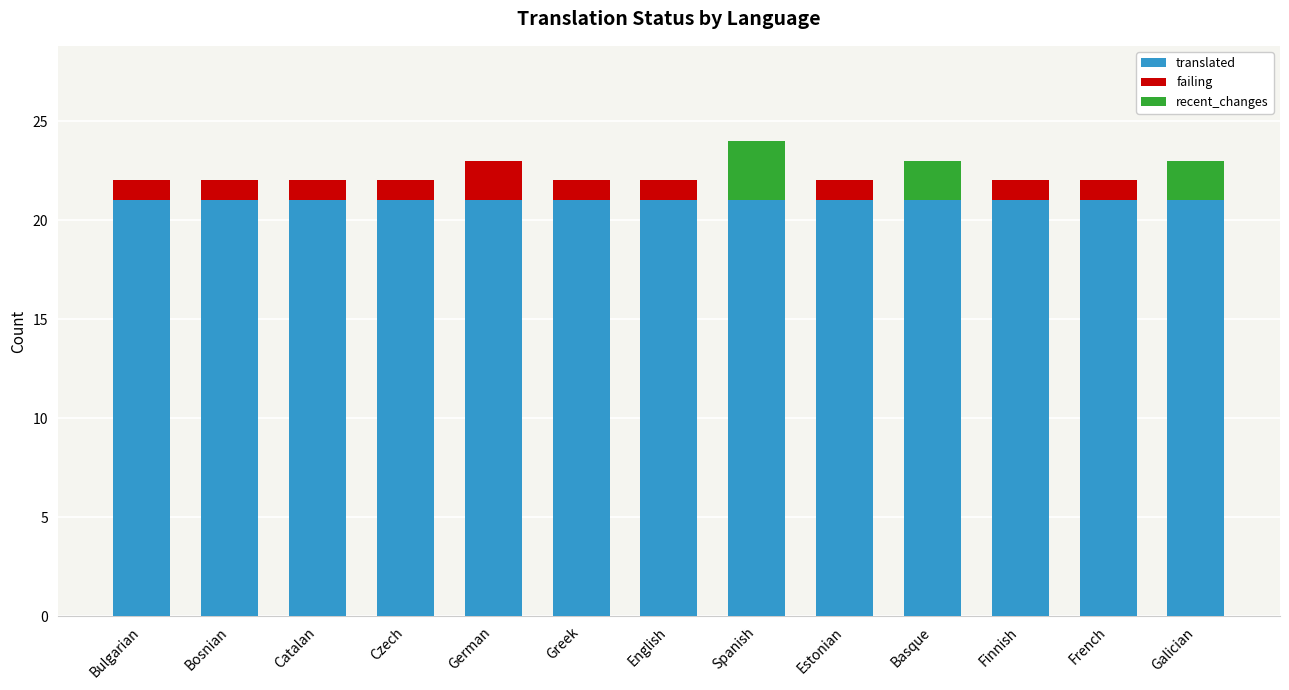

Is it true that translated equals 21 at Spanish?

True